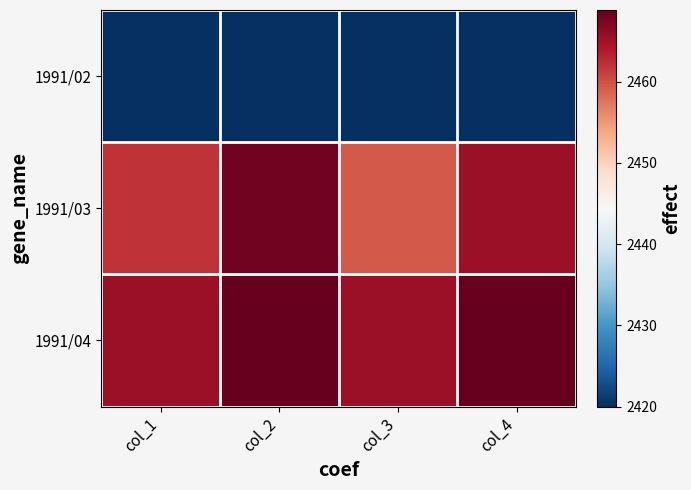

At col_2, list the series in order from smallest to largest.

1991/02, 1991/03, 1991/04